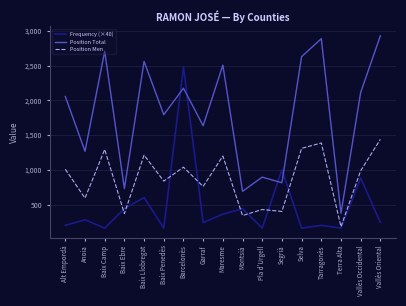

Does the chart display data point markers on the line(s)?

No